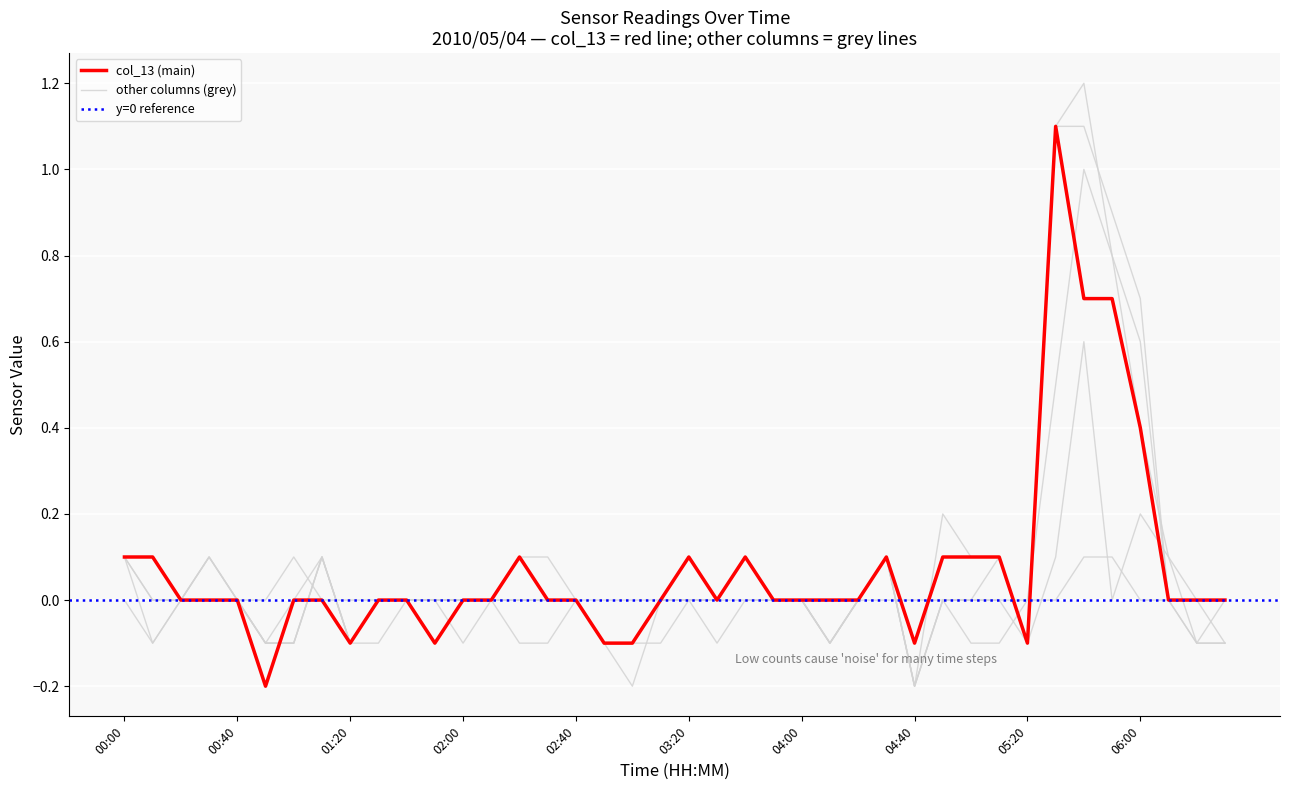

Reading right to left, list all the values displayed in this chart.

col_13: 0.0	-0.0	-0.0	0.4	0.7	0.7	1.1	-0.1	0.1	0.1	0.1	-0.1	0.1	0.0	-0.0	-0.0	0.0	0.1	-0.0	0.1	-0.0	-0.1	-0.1	0.0	-0.0	0.1	-0.0	-0.0	-0.1	-0.0	-0.0	-0.1	0.0	-0.0	-0.2	0.0	0.0	-0.0	0.1	0.1
col_10: -0.0	-0.1	0.1	0.4	0.8	1.0	0.5	-0.0	-0.1	-0.1	0.0	-0.2	0.1	-0.0	-0.1	-0.0	-0.0	0.0	-0.1	0.0	-0.0	-0.2	-0.1	-0.0	-0.1	-0.1	0.0	0.0	0.0	-0.0	-0.1	-0.1	0.1	-0.1	-0.1	0.0	0.0	-0.0	-0.1	0.1
col_11: -0.1	-0.1	0.0	0.7	0.9	1.1	1.1	-0.1	0.0	-0.0	0.0	-0.2	0.1	-0.0	-0.1	-0.0	-0.0	0.1	-0.0	0.1	0.0	-0.1	-0.1	0.0	0.0	-0.0	0.0	0.0	0.0	-0.0	-0.0	-0.1	0.1	-0.1	-0.1	0.0	0.1	-0.0	-0.0	0.1
col_12: -0.1	-0.1	0.0	0.6	0.8	1.2	1.1	-0.1	0.1	0.0	0.0	-0.2	0.1	-0.0	-0.1	-0.0	-0.0	0.1	-0.0	0.0	-0.1	-0.1	-0.1	0.0	0.1	0.1	-0.0	0.0	-0.0	0.0	-0.0	-0.1	0.1	-0.1	-0.1	-0.0	0.1	0.0	-0.0	0.1
col_14: -0.1	-0.0	0.1	0.2	-0.0	0.6	0.1	-0.1	0.1	0.1	0.2	-0.2	0.1	0.0	-0.1	-0.0	-0.0	0.1	-0.0	0.0	0.0	-0.1	-0.1	0.0	-0.0	0.1	0.0	-0.1	0.0	-0.0	-0.0	-0.1	0.1	-0.0	-0.1	0.0	0.1	-0.0	0.1	0.1
col_5: 0.0	-0.0	0.0	0.0	0.1	0.1	0.0	-0.0	-0.0	0.0	0.0	0.0	0.0	0.0	-0.0	-0.0	-0.0	0.0	-0.0	-0.0	0.0	0.0	0.0	0.0	0.0	0.0	0.0	0.0	0.0	0.0	-0.0	0.0	0.0	0.1	0.0	0.0	0.0	-0.0	-0.1	0.0